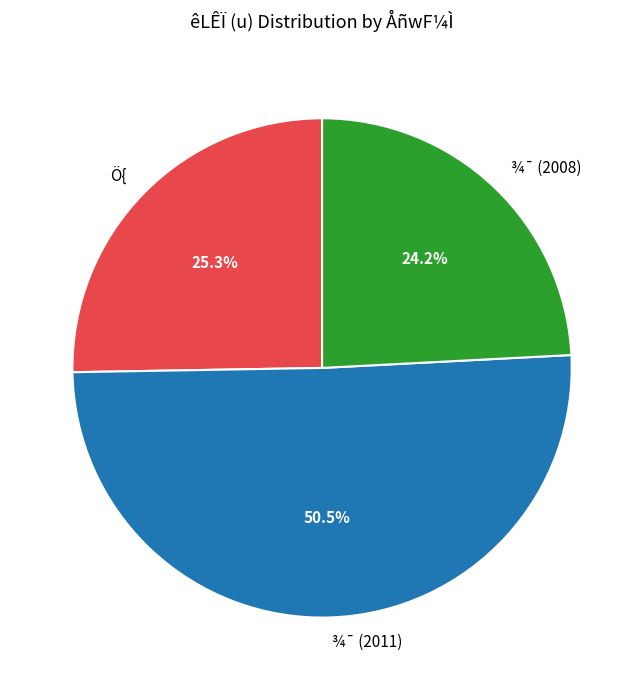

How many segments does this pie chart have?

3